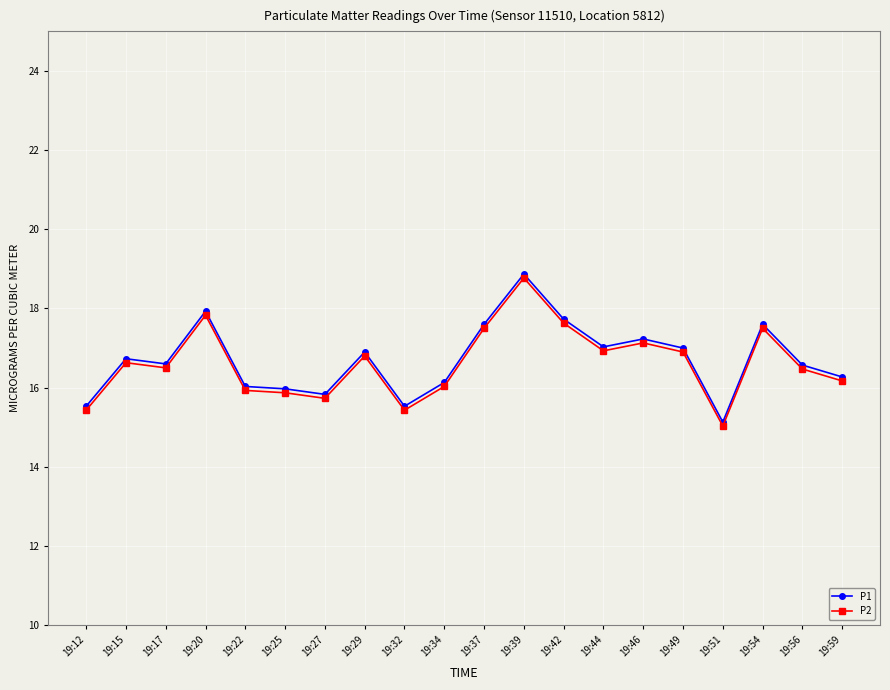

What is the difference between the P2 values at 19:17 and 19:51?

1.5